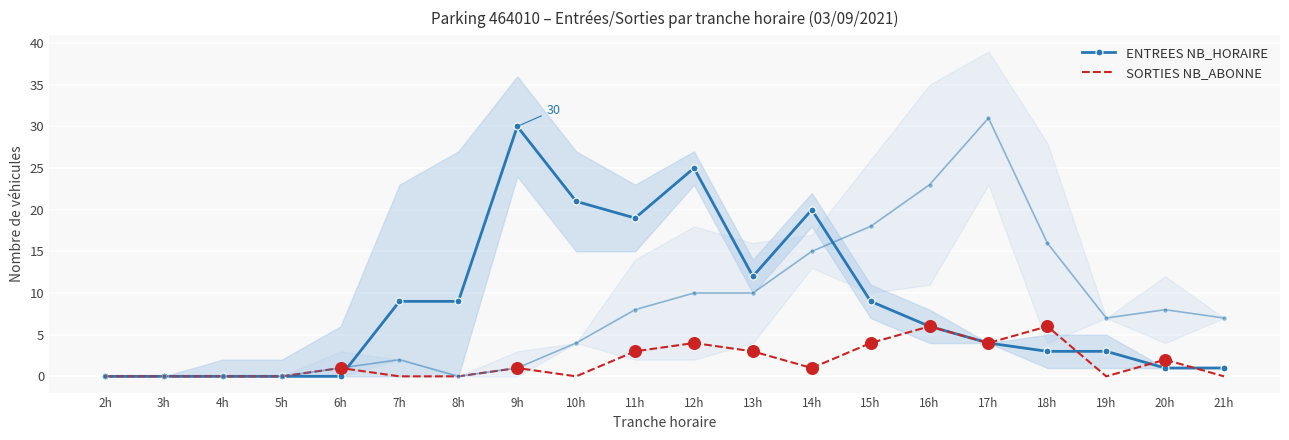

Is the value of SORTIES NB_ABONNE at 7h greater than the value of SORTIES NB_HORAIRE at 16h?

No